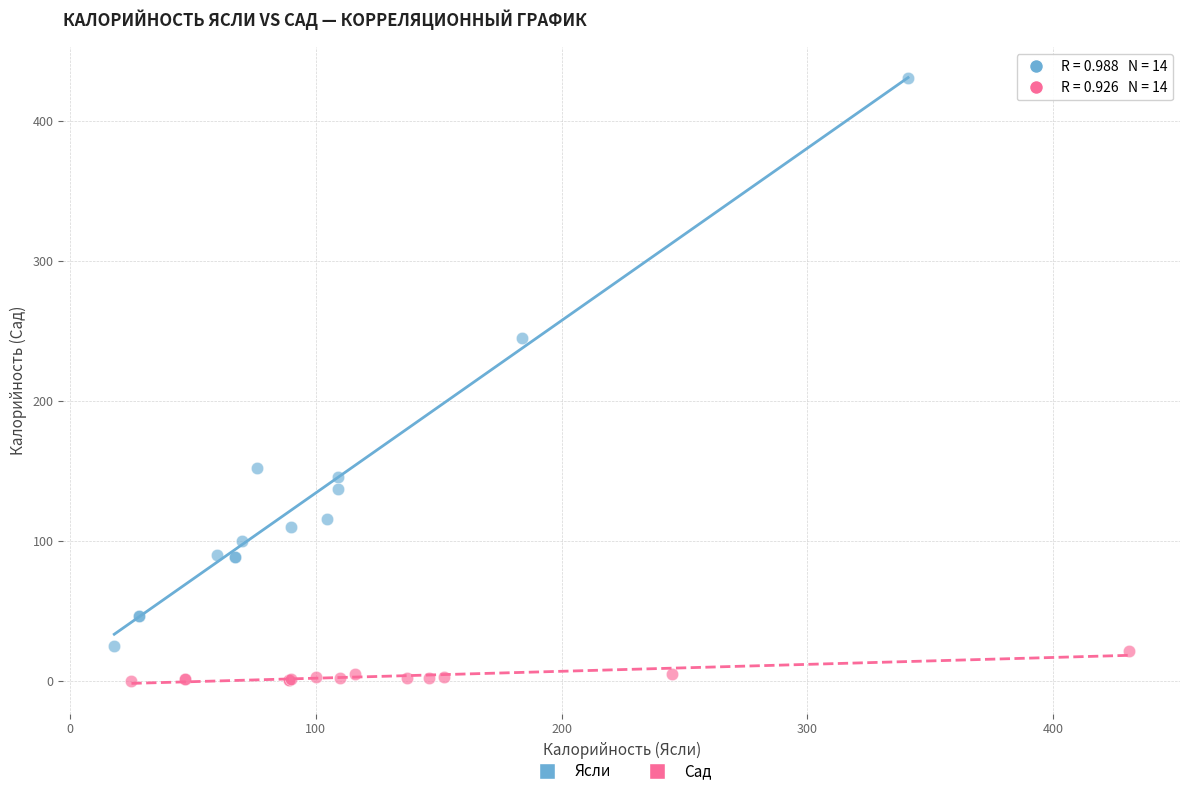

What are all the series names shown in the legend?

Ясли, Сад